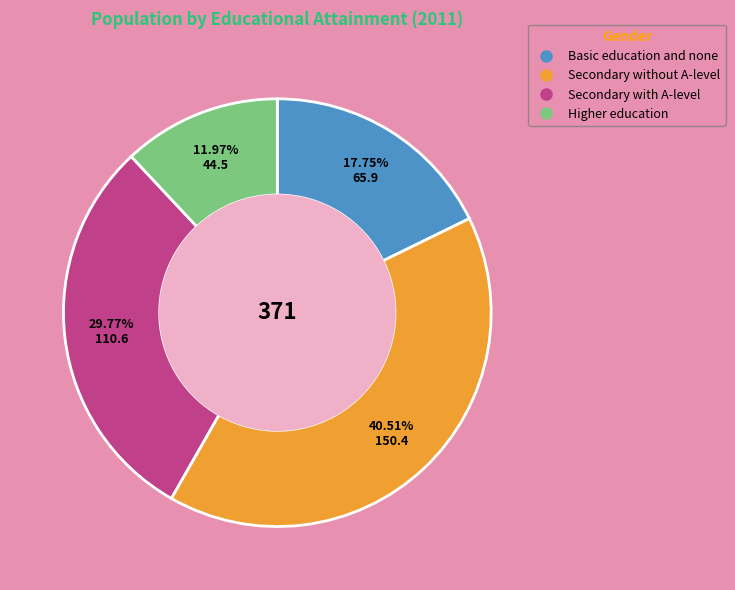

What is the smallest slice in the pie chart?

Higher education